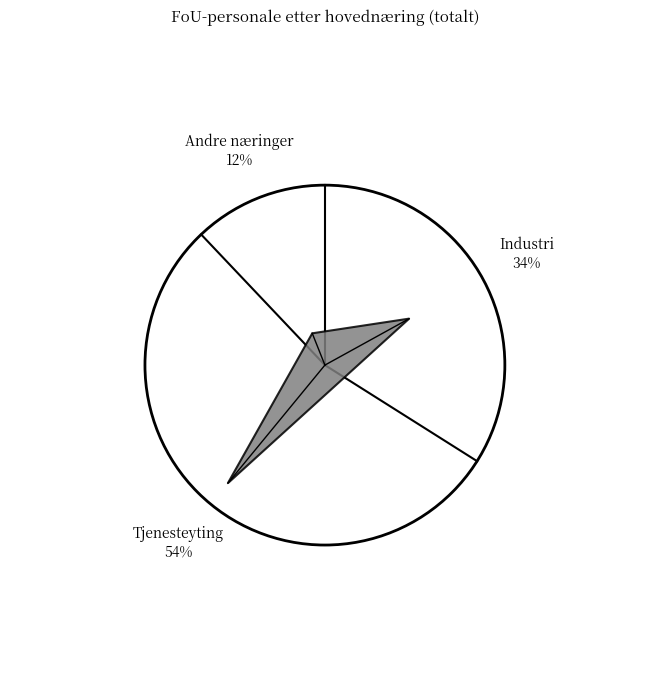

What is the ratio of the value at G-N: Tjenesteyting to the value at C(10-33): Industri?

1.6